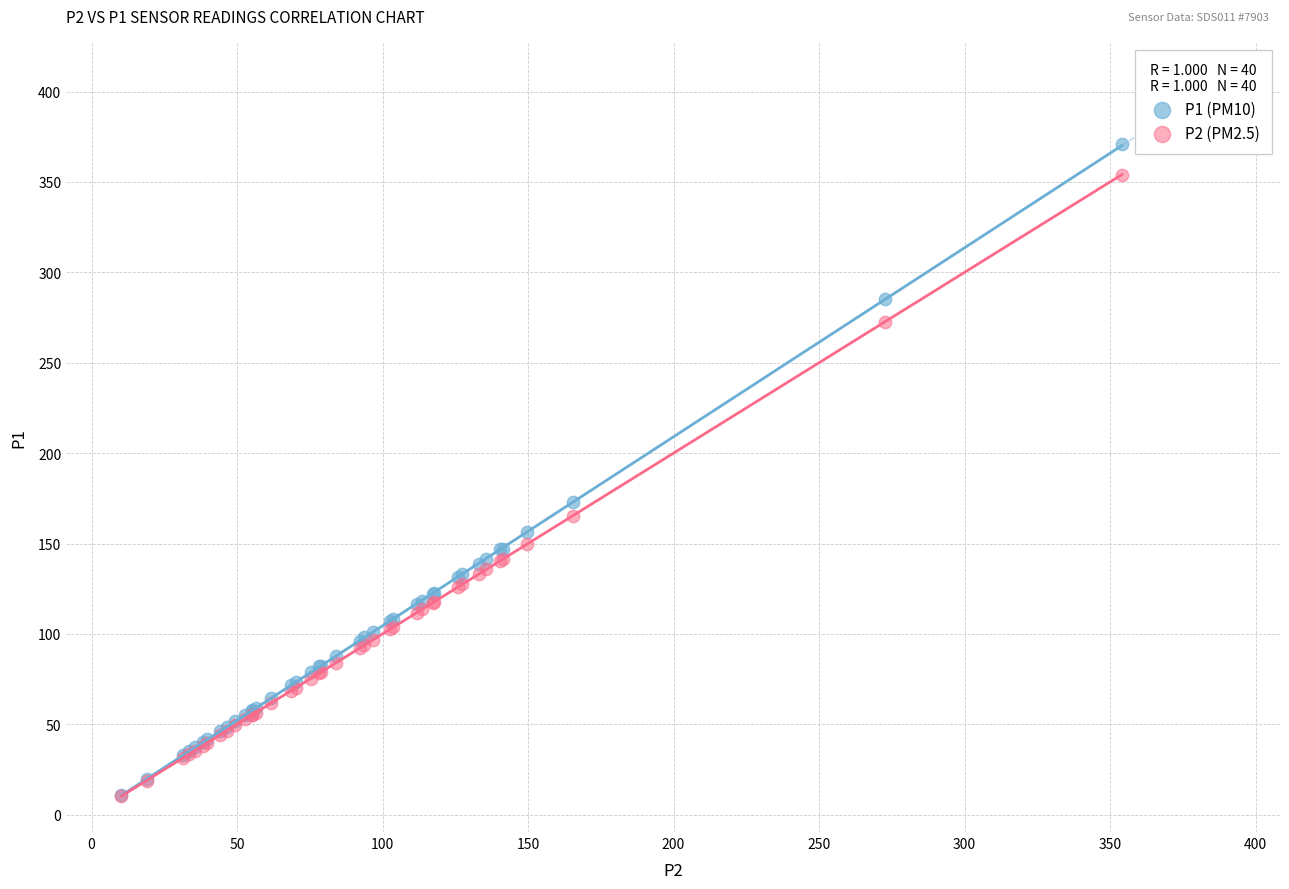

Which series has the widest spread of Y values?

P1 (PM10)